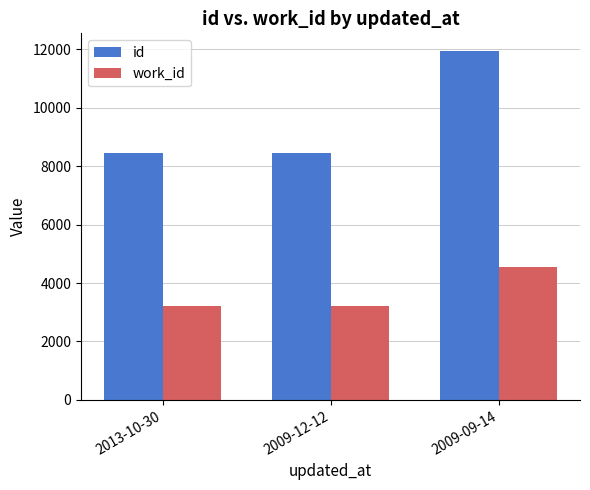

How many bars are there in each group?

2